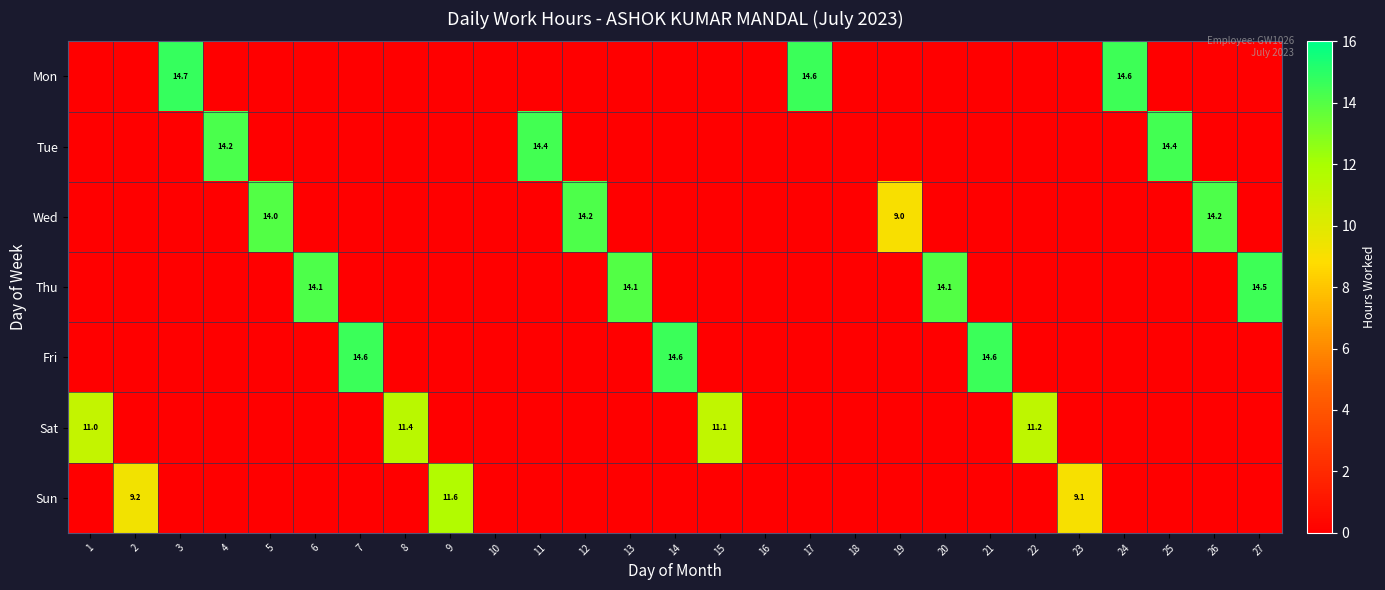

True or false: Sat has a value of 11.0 at 1.

True